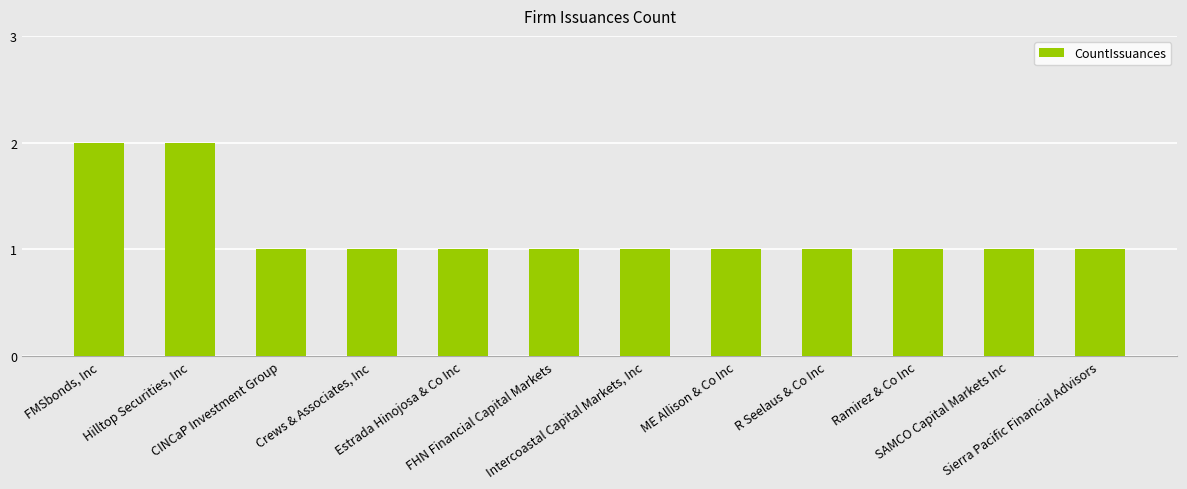

Does the chart contain stacked bars?

No